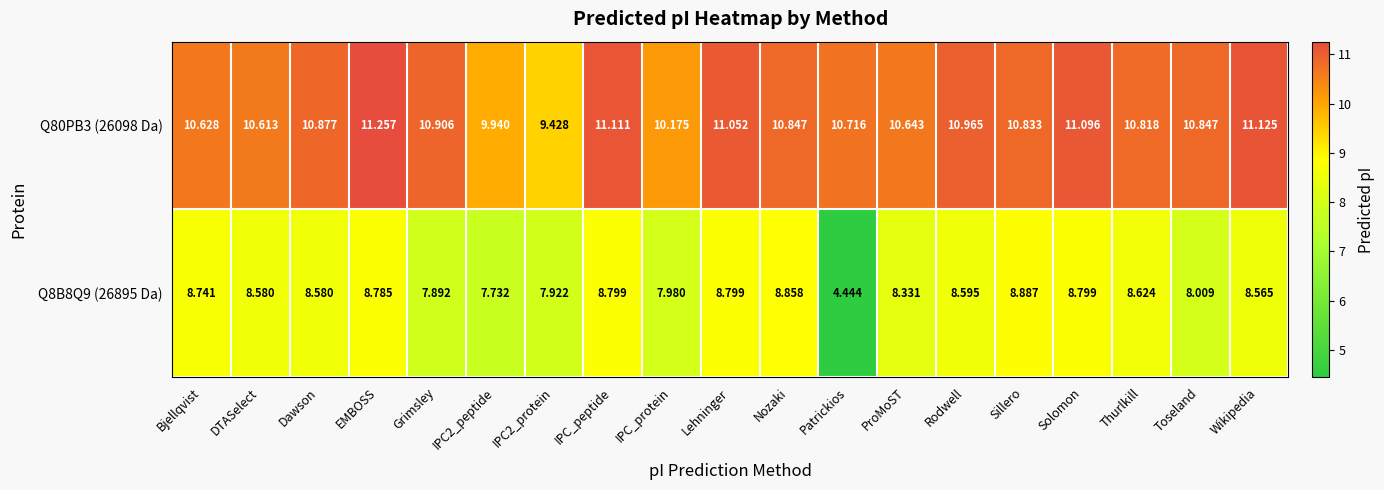

At which category is the sum across all series the highest?

EMBOSS